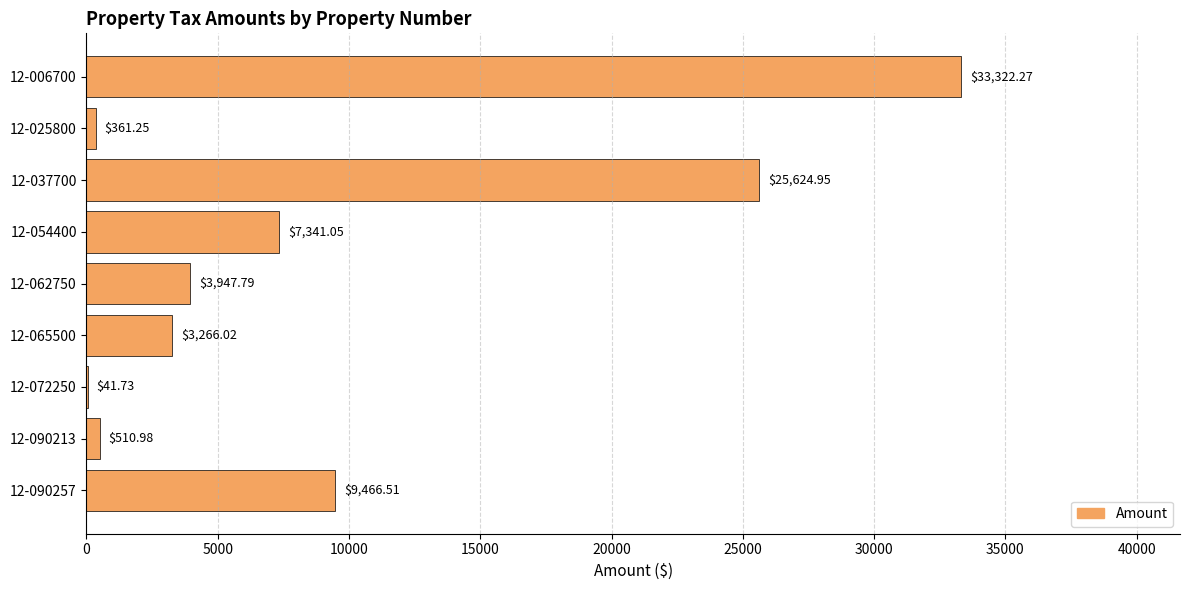

What is the maximum value shown in the chart?

33322.3